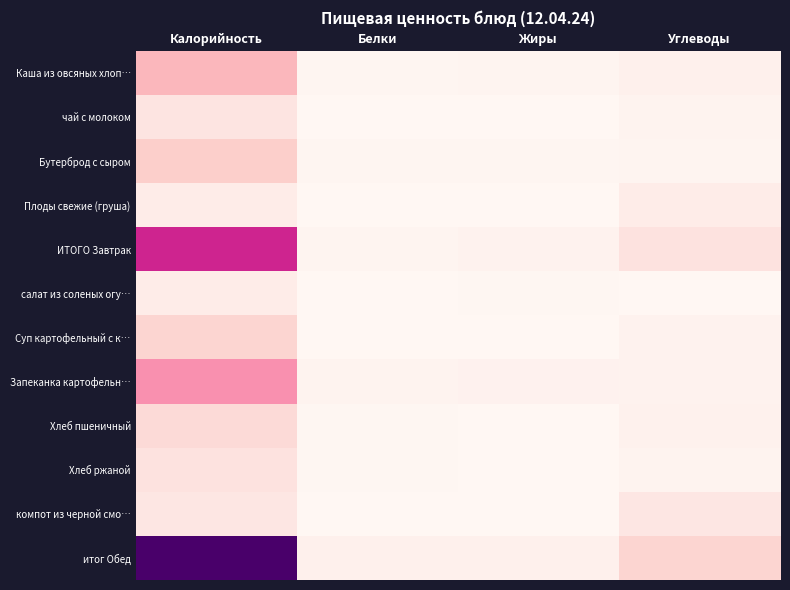

Rank the series at Белки from highest to lowest value.

итог Обед, Запеканка картофельн…, ИТОГО Завтрак, Каша из овсяных хлоп…, Бутерброд с сыром, Хлеб пшеничный, Хлеб ржаной, чай с молоком, Суп картофельный с к…, салат из соленых огу…, Плоды свежие (груша), компот из черной смо…